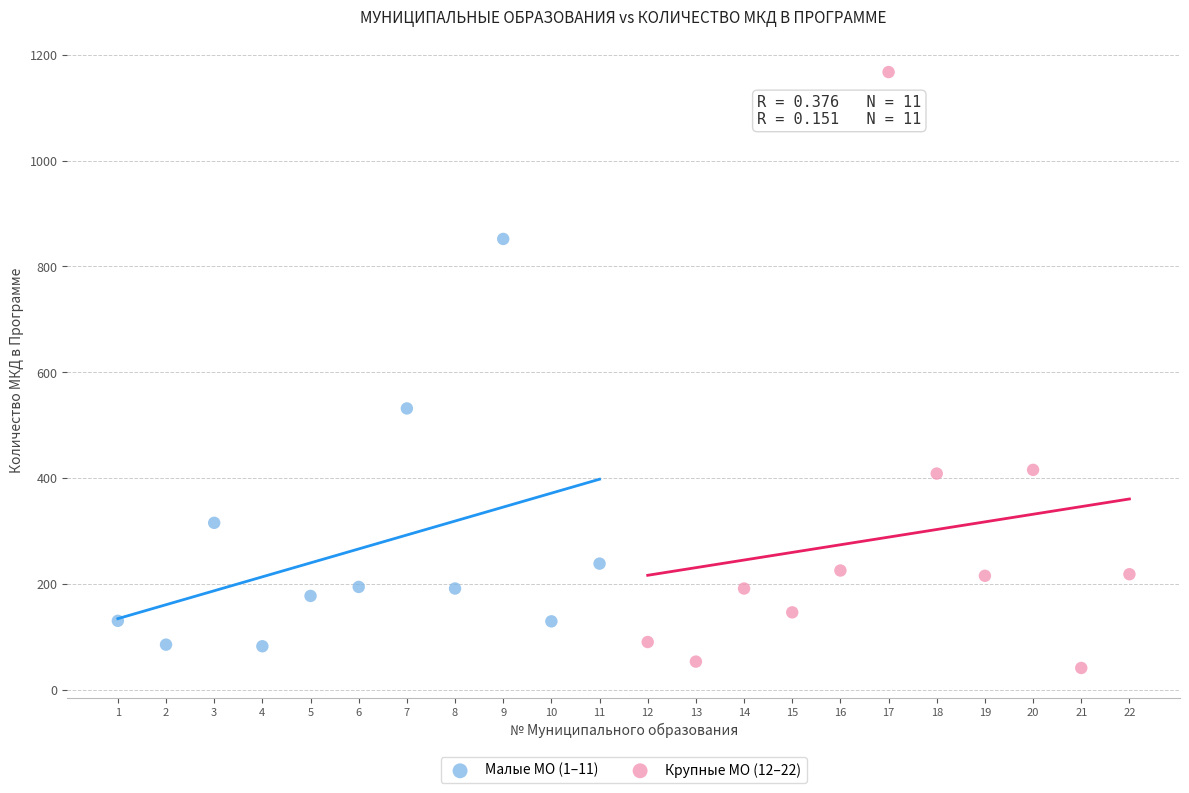

Which series reaches the maximum Y coordinate?

Крупные МО (12–22)